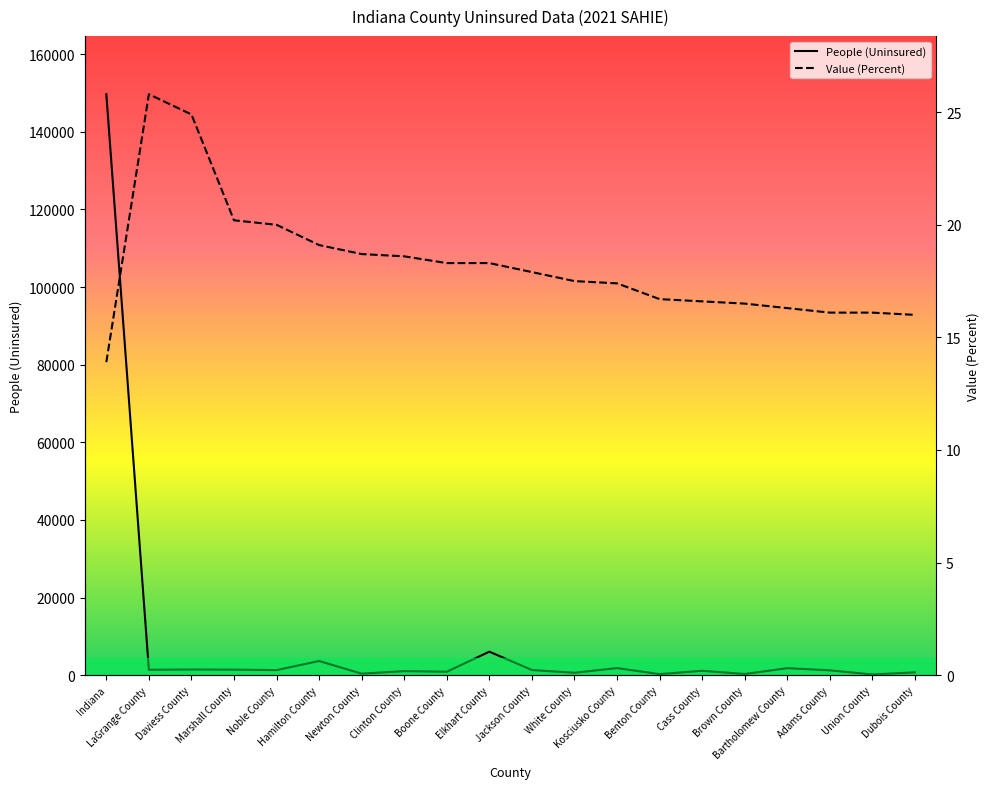

How many intersections are there between People (Uninsured) and Value (Percent)?

1